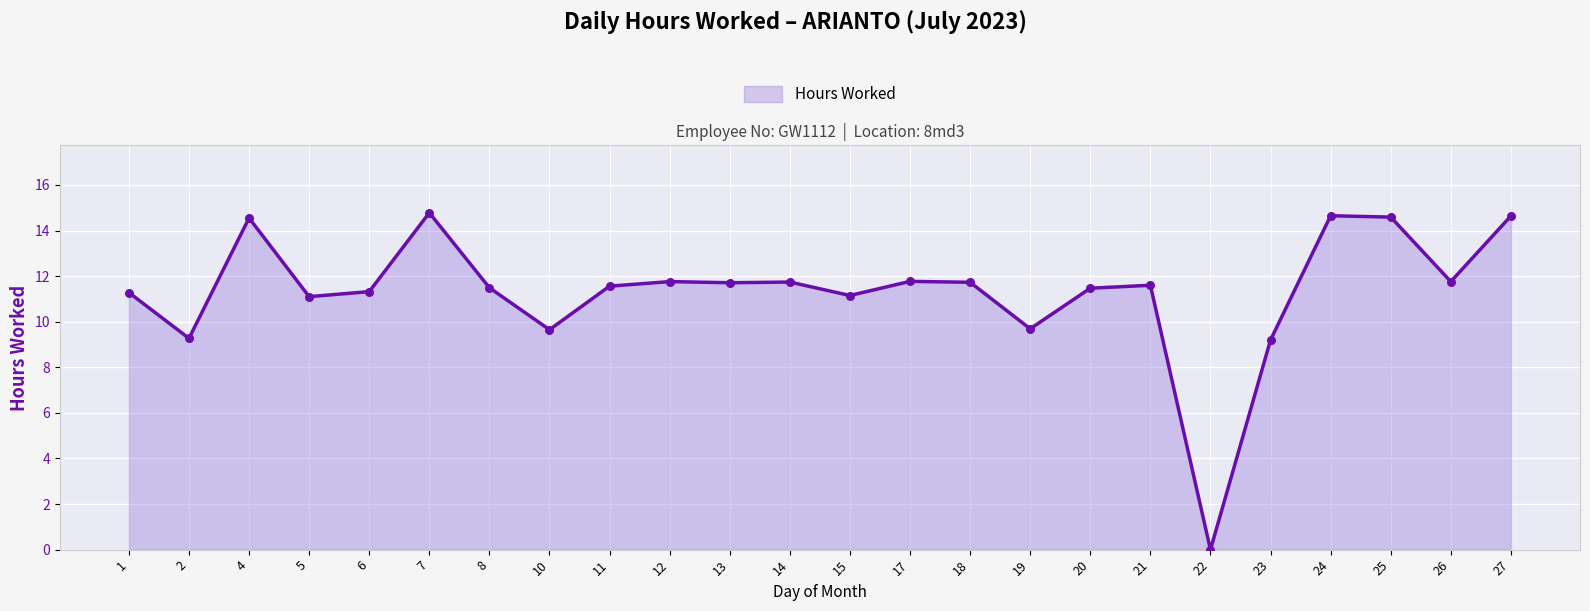

Which has a higher value, 5 or 8?

8